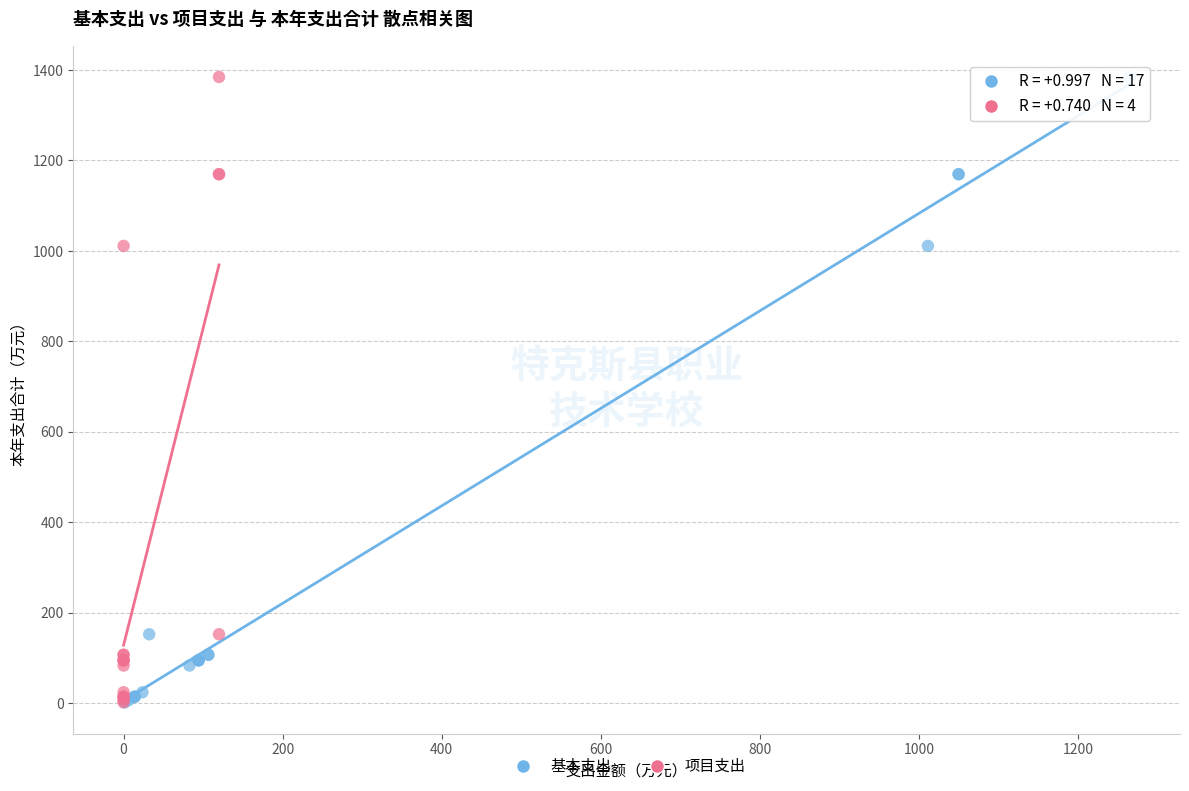

What are all the series names shown in the legend?

基本支出, 项目支出